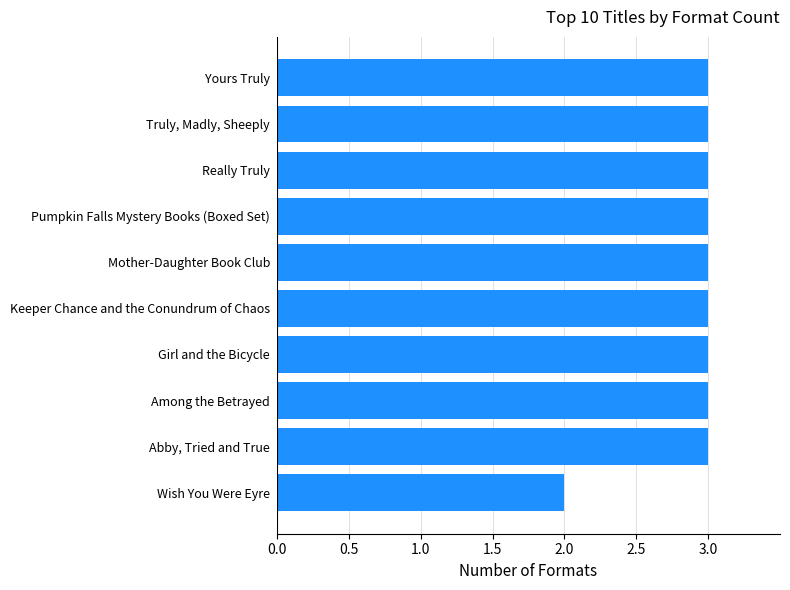

The value at Yours Truly is 2. True or false?

False